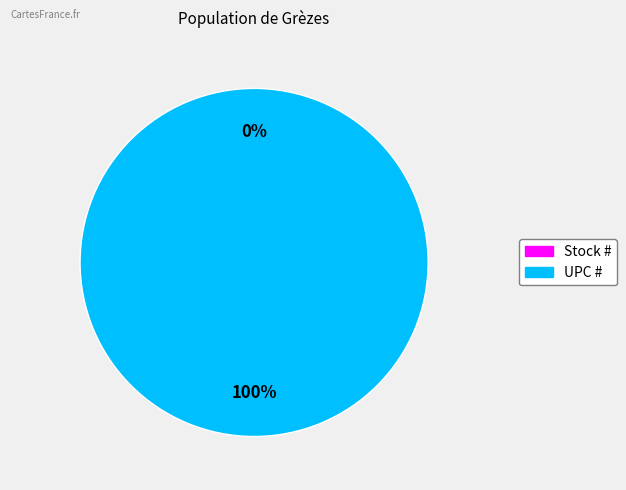

Is the sum of UPC # and Stock # greater than half?

Yes